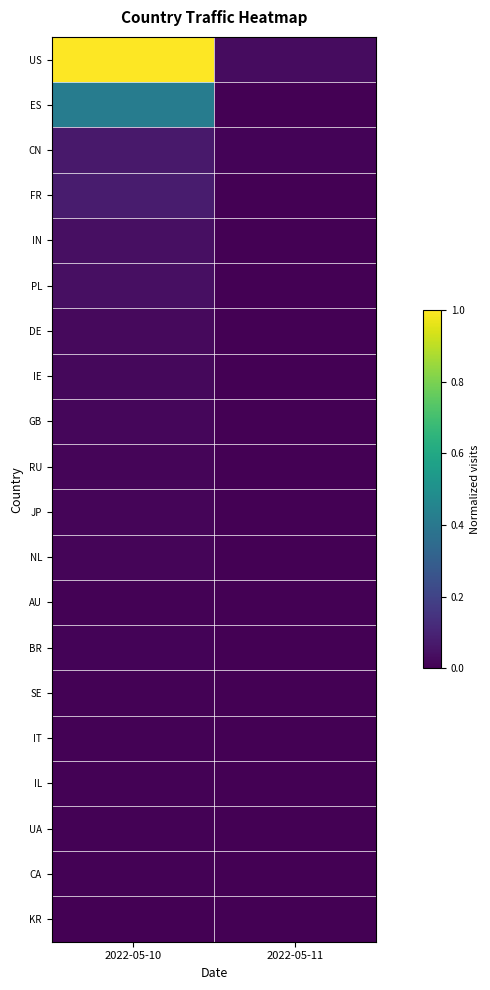

How many distinct data groups are displayed?

20